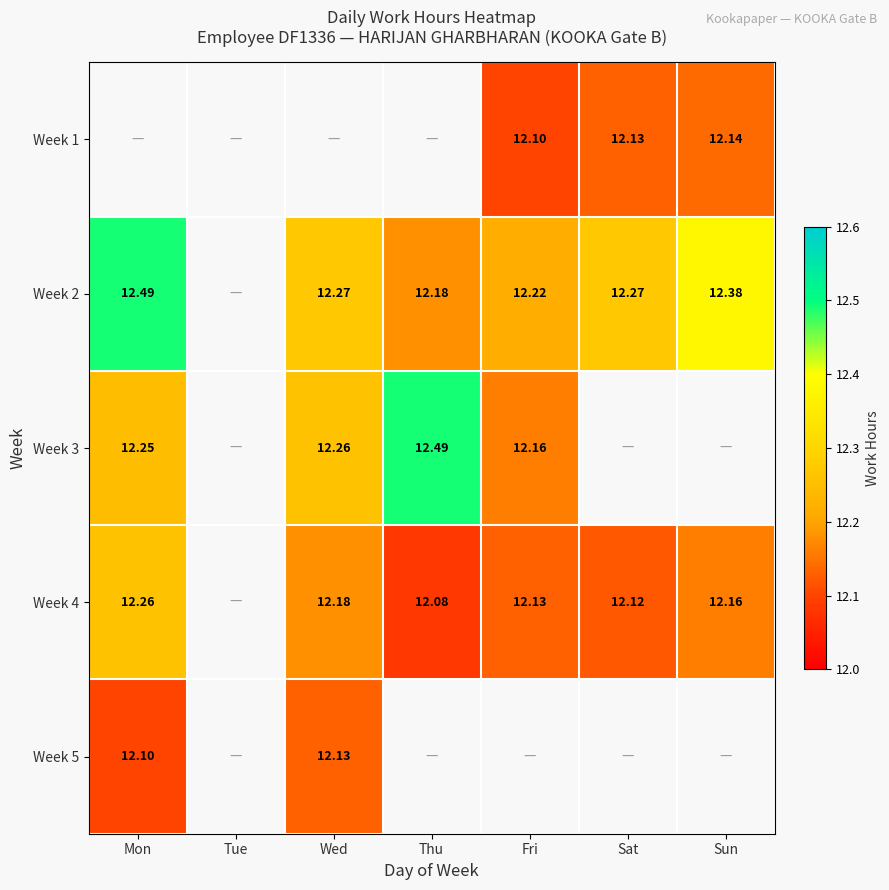

Is it true that Week 4 equals 5.0 at Thu?

False